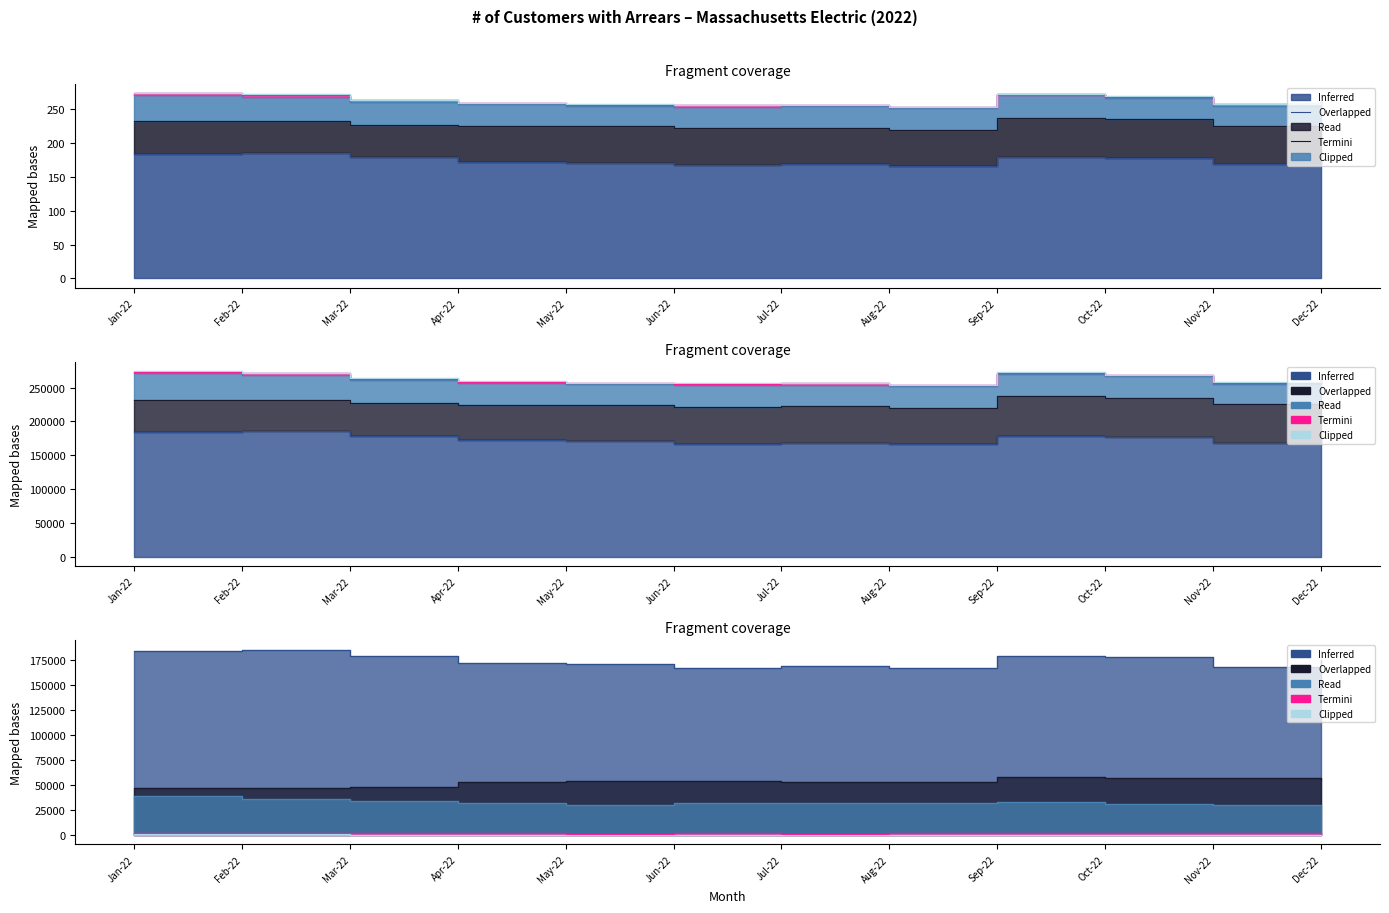

What is the label of the 12th point from the right?

Jan-22